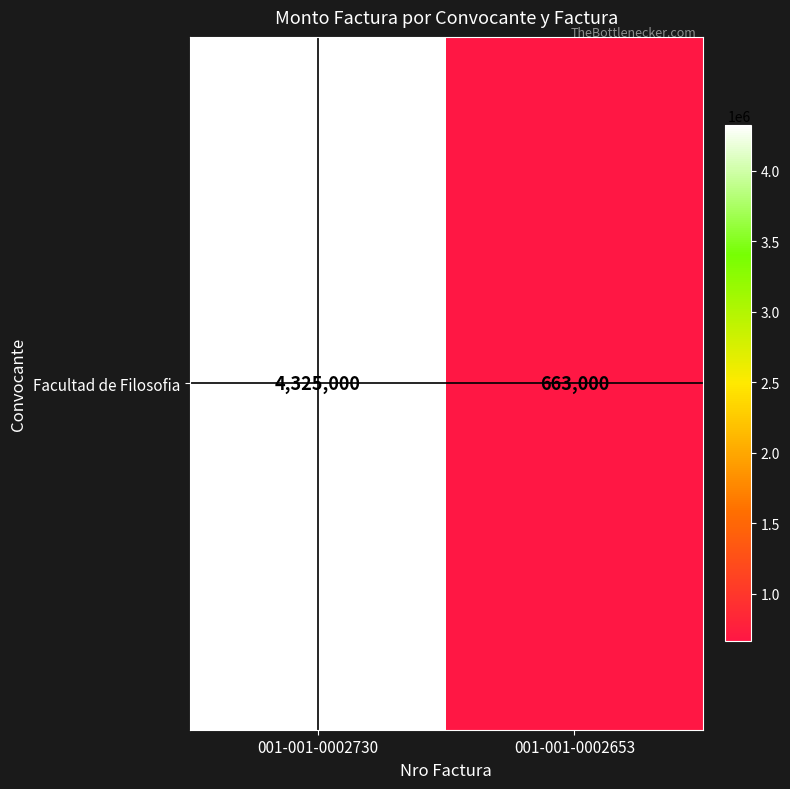

Which has a higher value, 001-001-0002653 or 001-001-0002730?

001-001-0002730